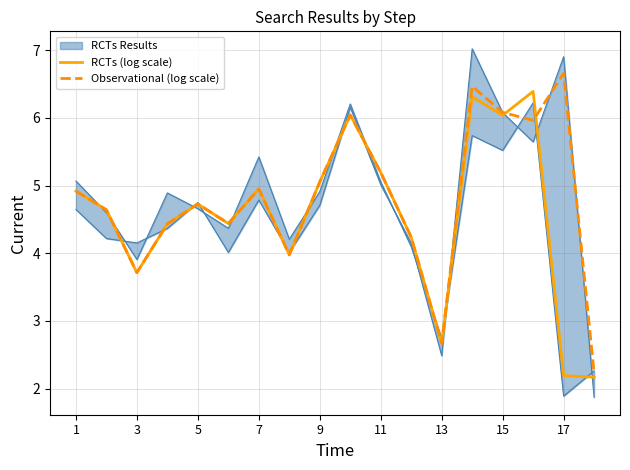

What is the maximum value for RCTs (log scale)?

6.4